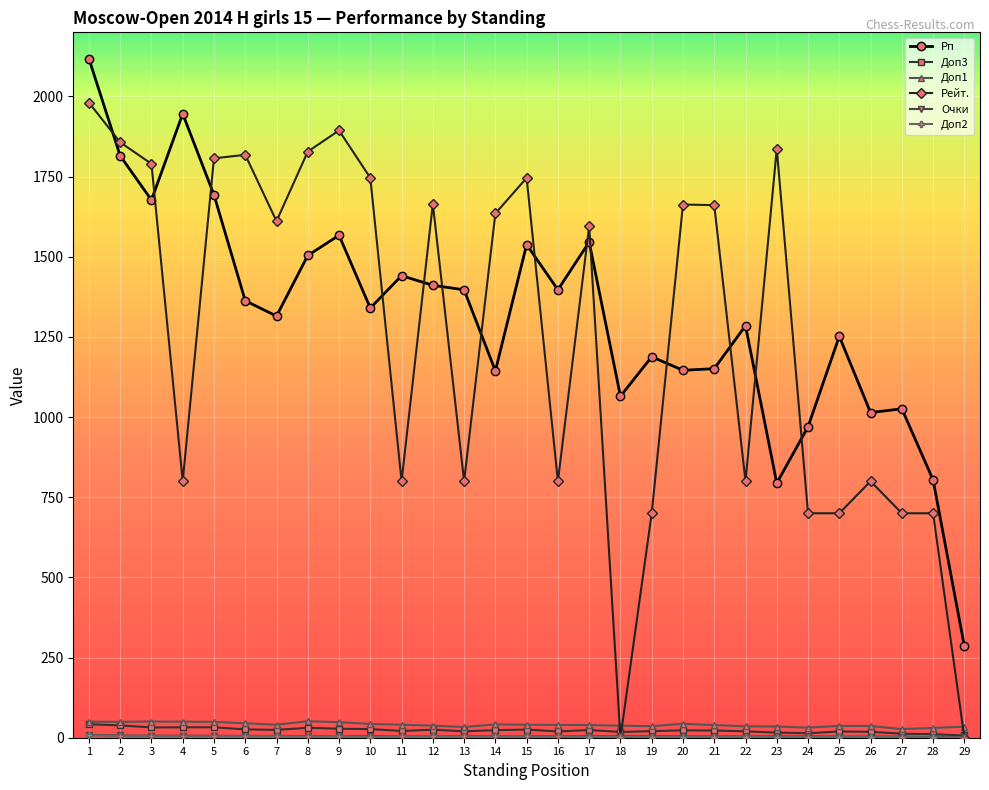

Which series has the largest range (max minus min)?

Рейт.